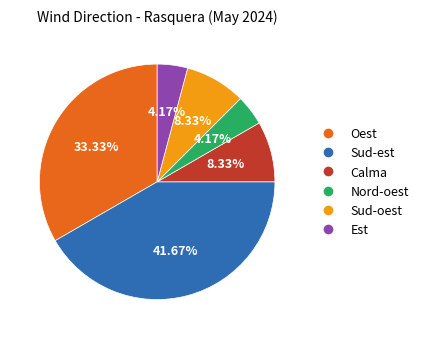

Is there any slice that represents more than half of the pie?

No